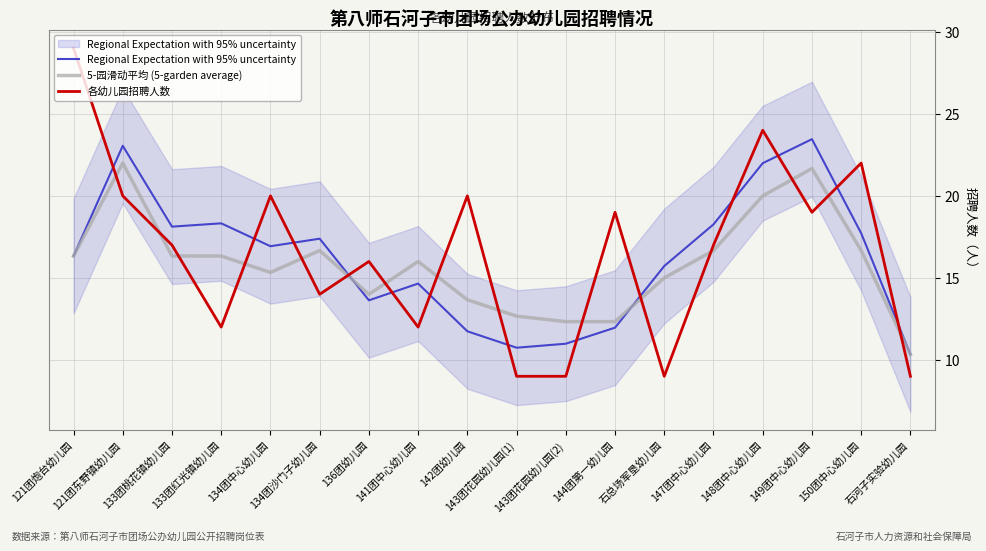

True or false: Regional Expectation with 95% uncertainty has more than 2 points higher than both neighbors.

True